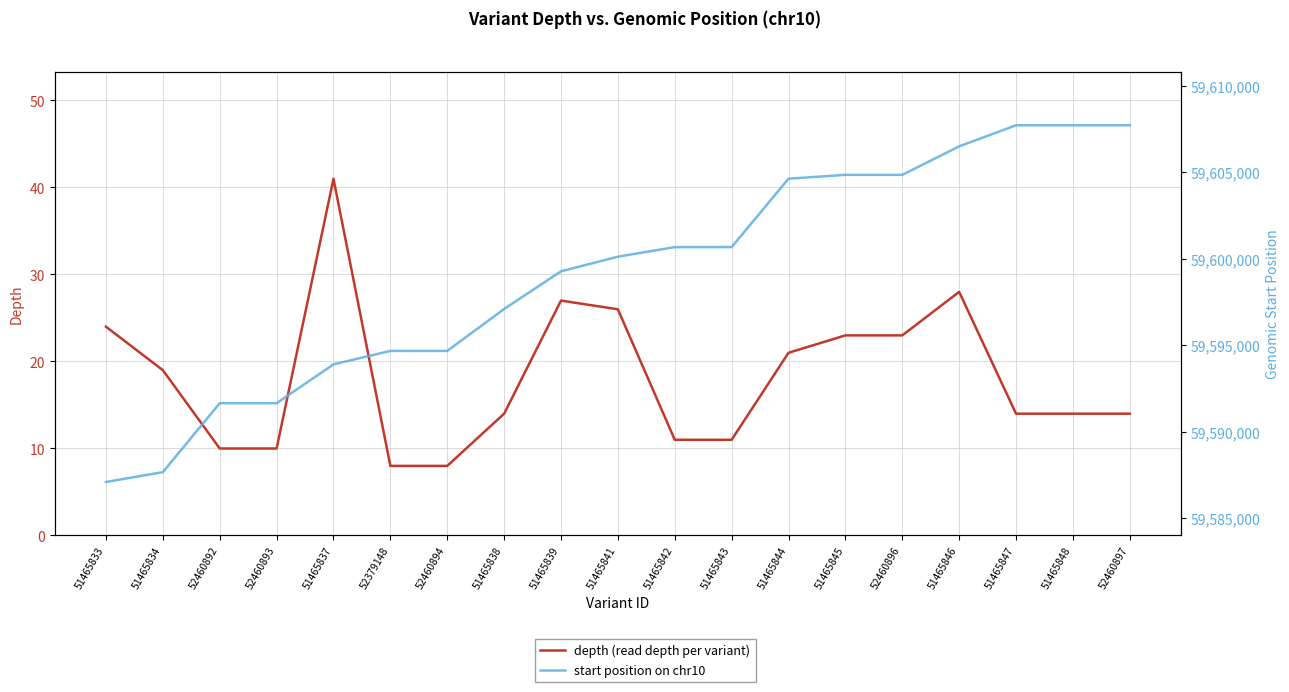

Is the value of start position at 52460896 greater than the value of depth at 51465848?

Yes